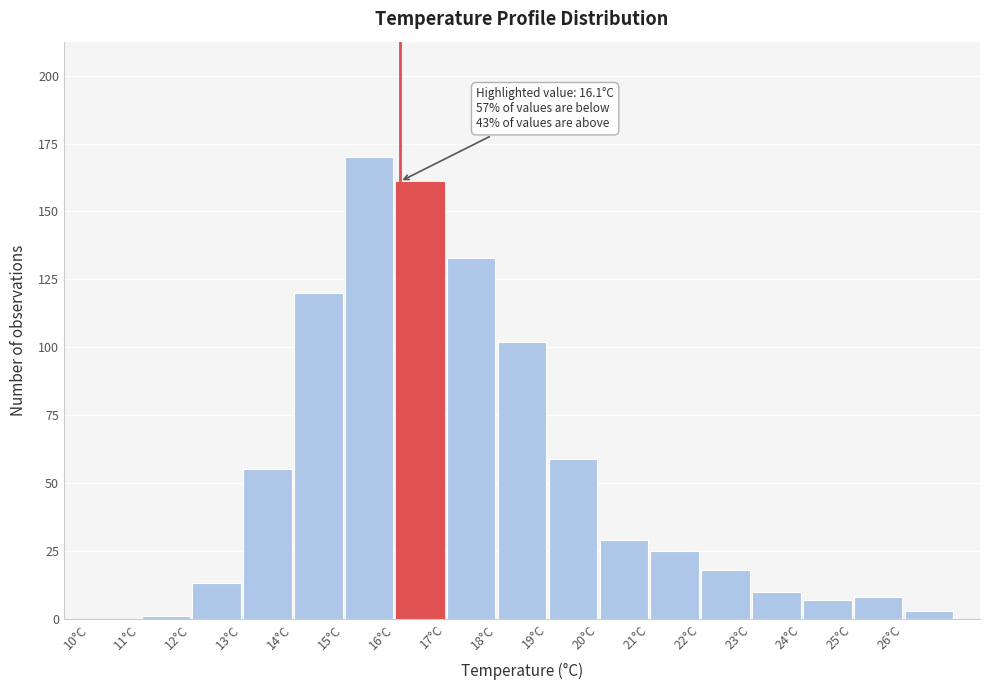

Which range on the x-axis has the tallest bar?

15 to 16